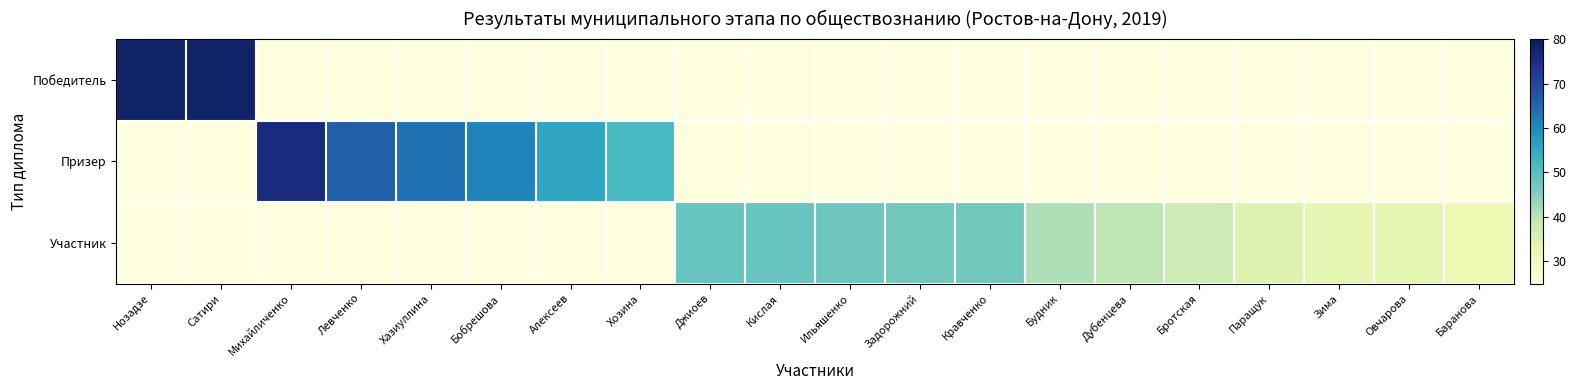

Which series has the largest range (max minus min)?

Победитель